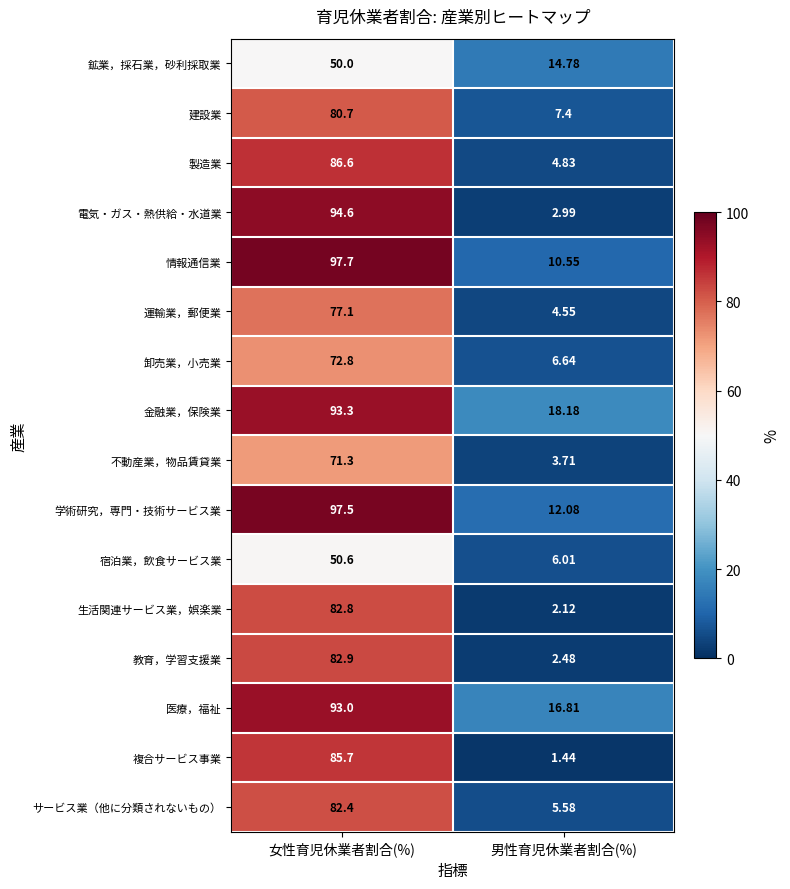

Which series changed the most between 女性育児休業者割合(%) and 男性育児休業者割合(%)?

電気・ガス・熱供給・水道業